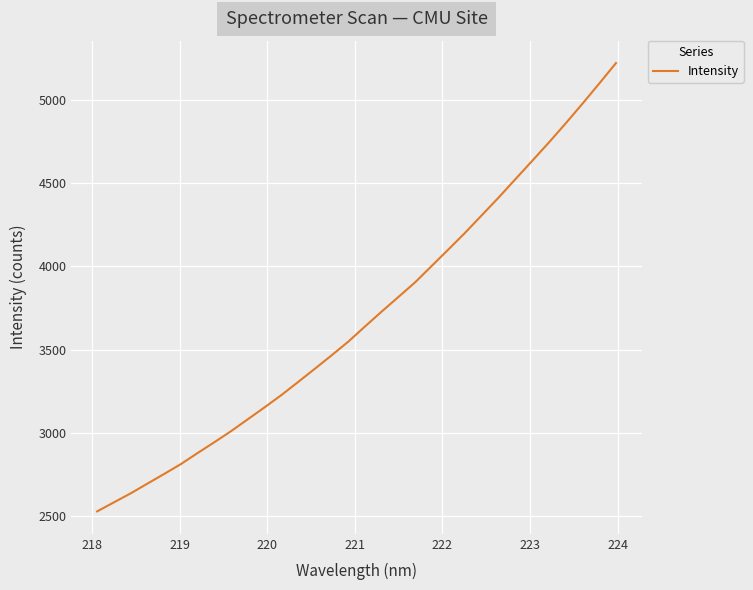

What is the greatest value displayed?

5220.3